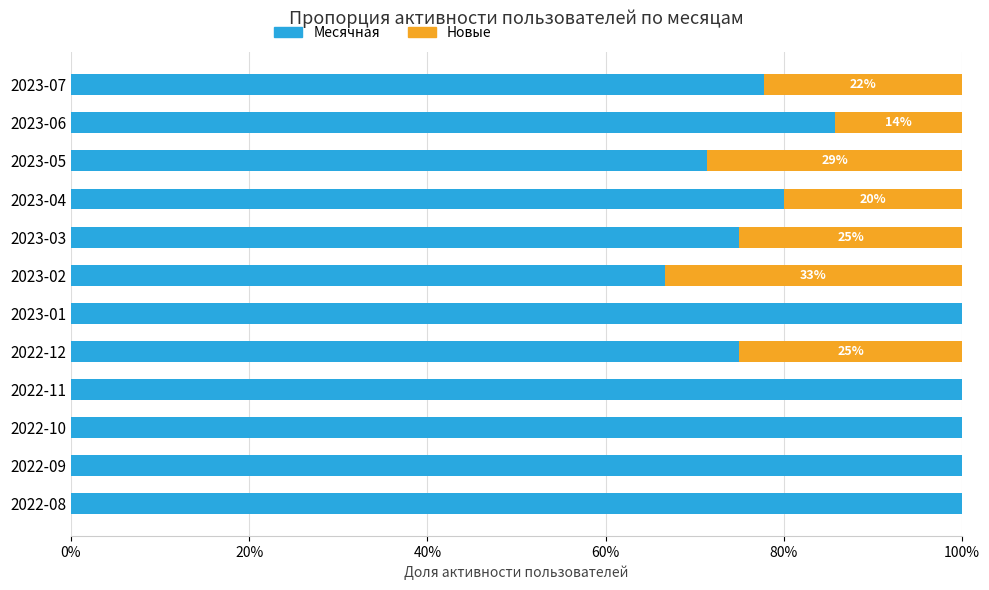

What is the total value across all series at 2023-07?

100.0